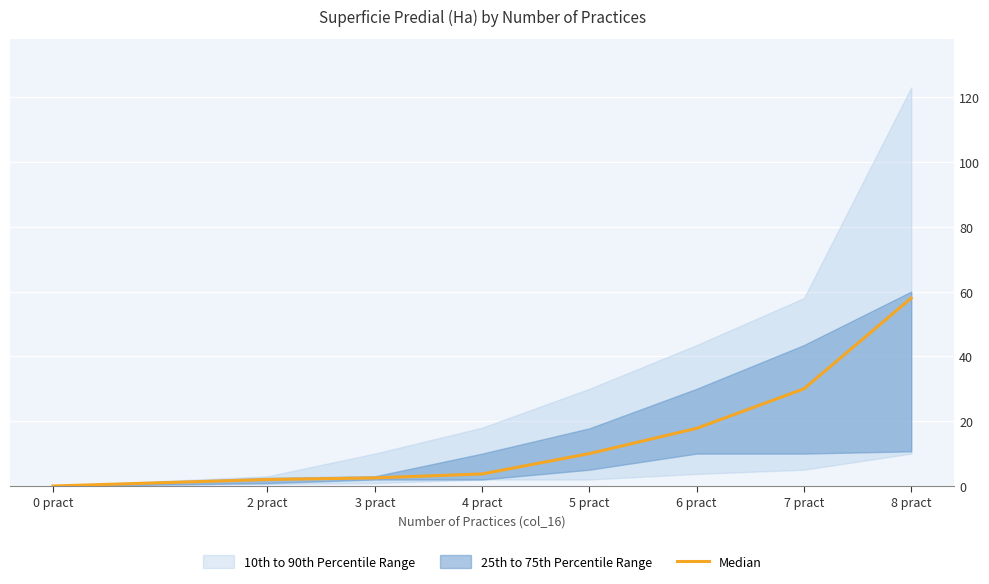

Is this an area chart (filled region under the line)?

No